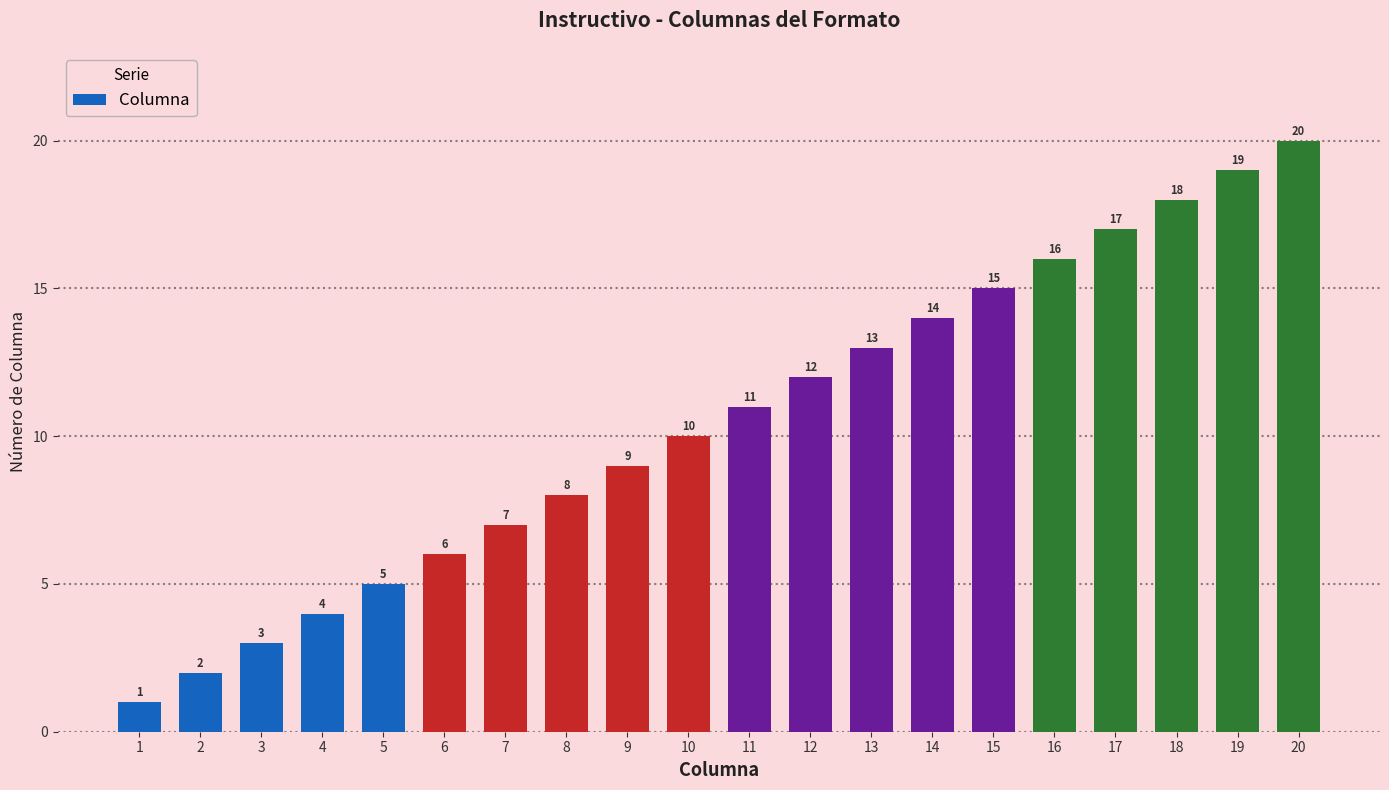

What is the difference between the values at 18 and 1?

17